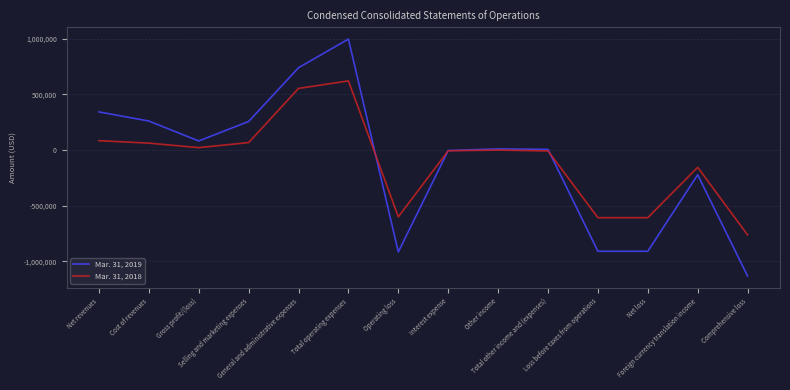

Between which two adjacent categories do Mar. 31, 2019 and Mar. 31, 2018 first intersect?

Total operating expenses and Operating loss